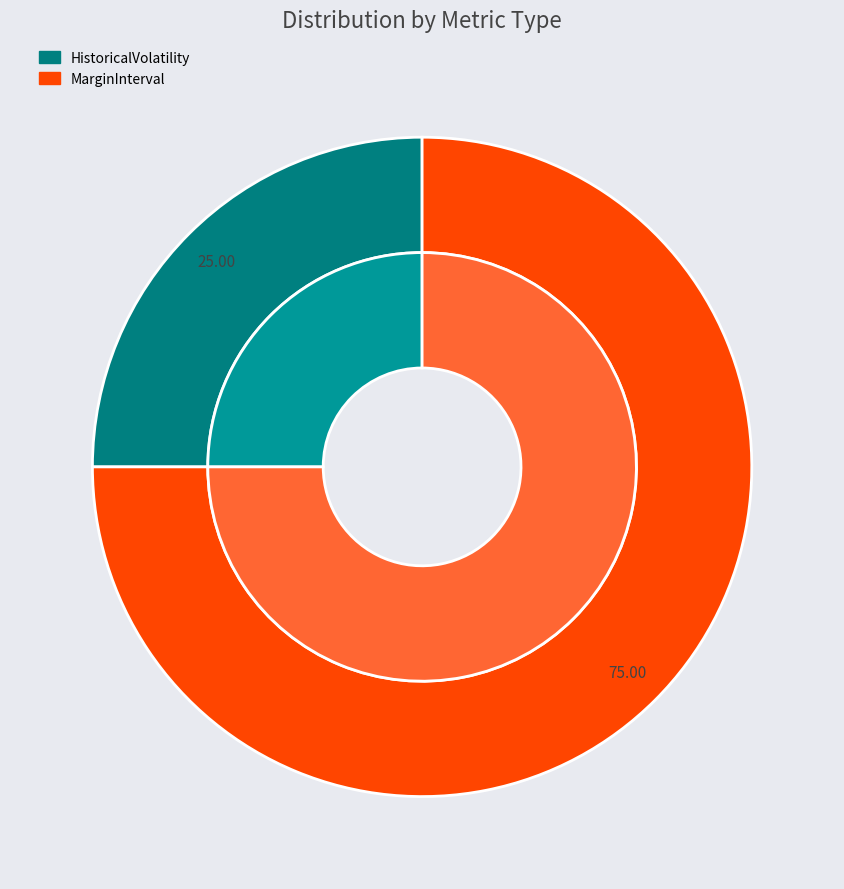

To the nearest percent, what is the combined percentage of LiquidityPremium and MarginInterval?

75%